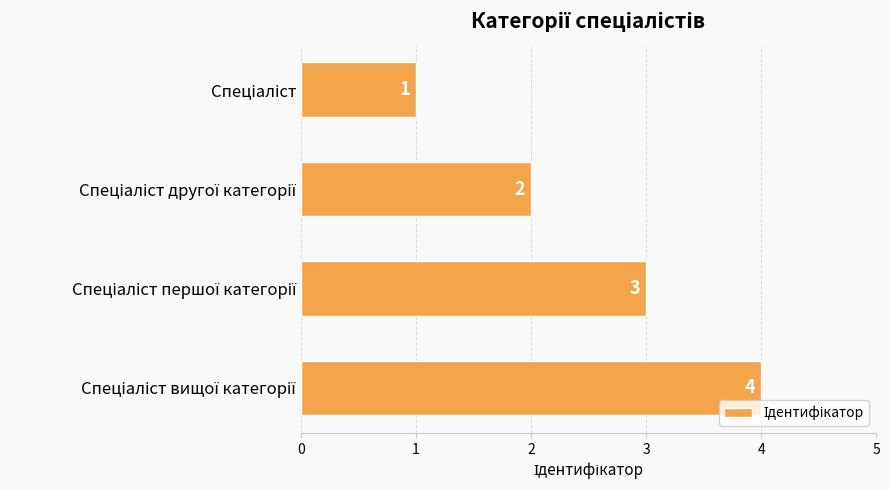

What is the difference between the maximum and minimum values?

3